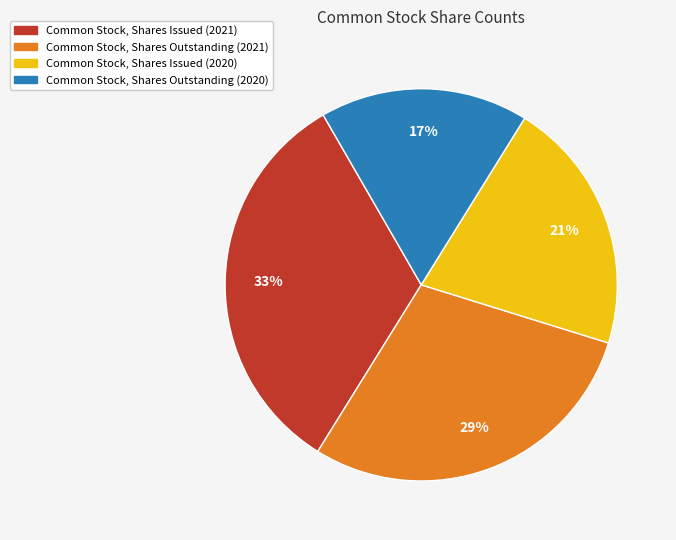

Rank the categories by value from lowest to highest.

Common Stock, Shares Outstanding (2020), Common Stock, Shares Issued (2020), Common Stock, Shares Outstanding (2021), Common Stock, Shares Issued (2021)